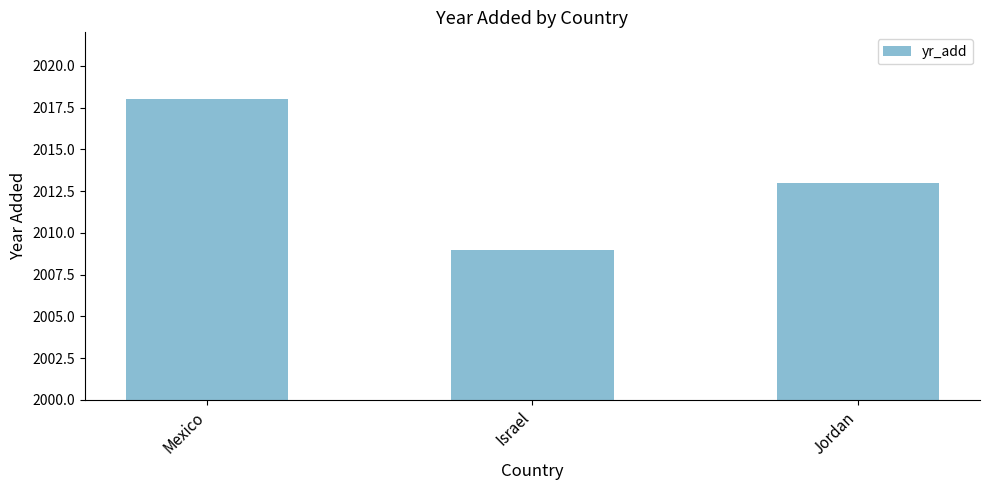

What is the average value?

2013